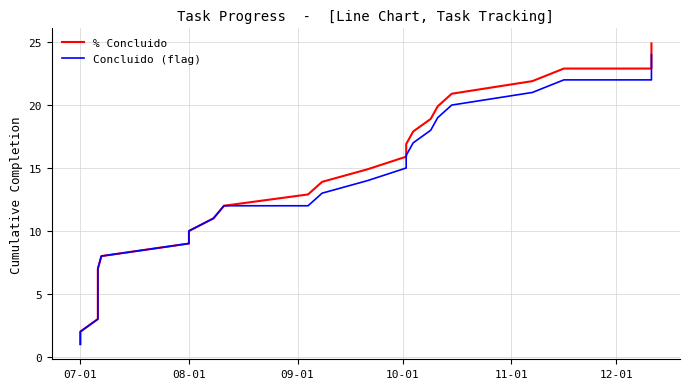

What position from the left is 9?

10